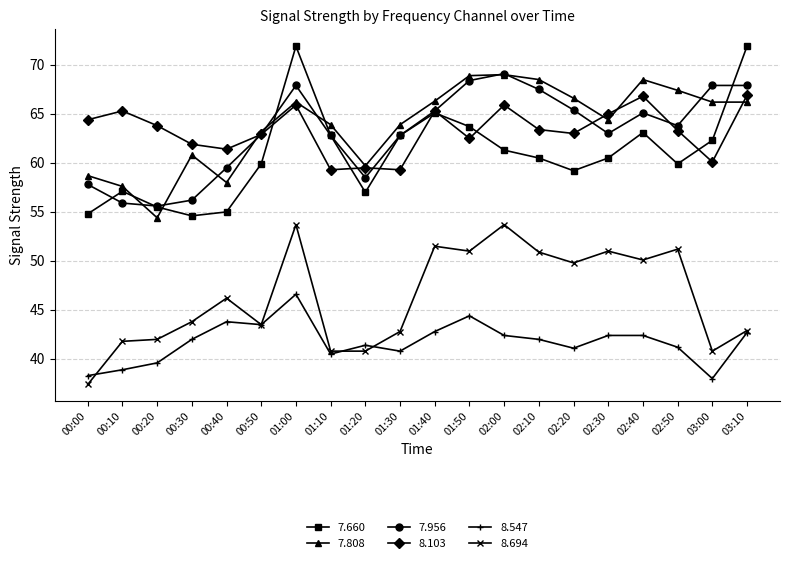

Which category has the lowest value in the 8.694 series?

00:00